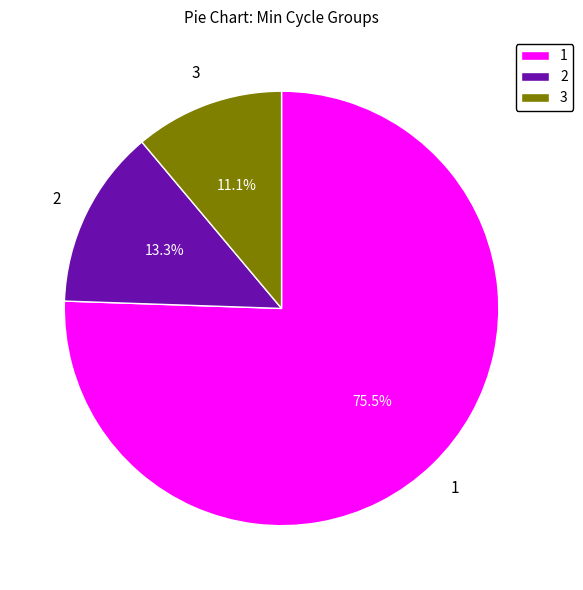

Approximately how many times larger is the value at 1 compared to 3?

6.8